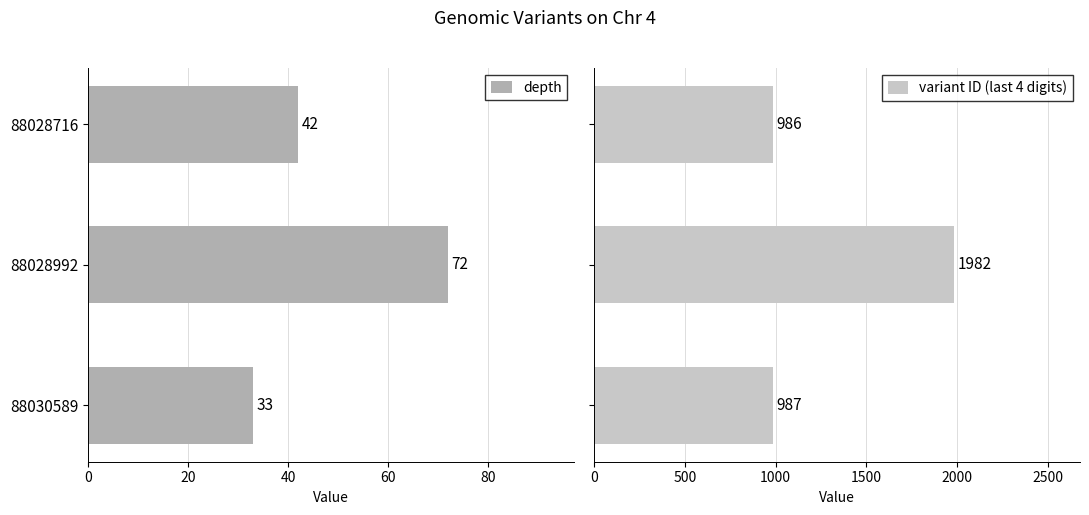

What is the average value of the variant ID (last 4 digits) series?

1318